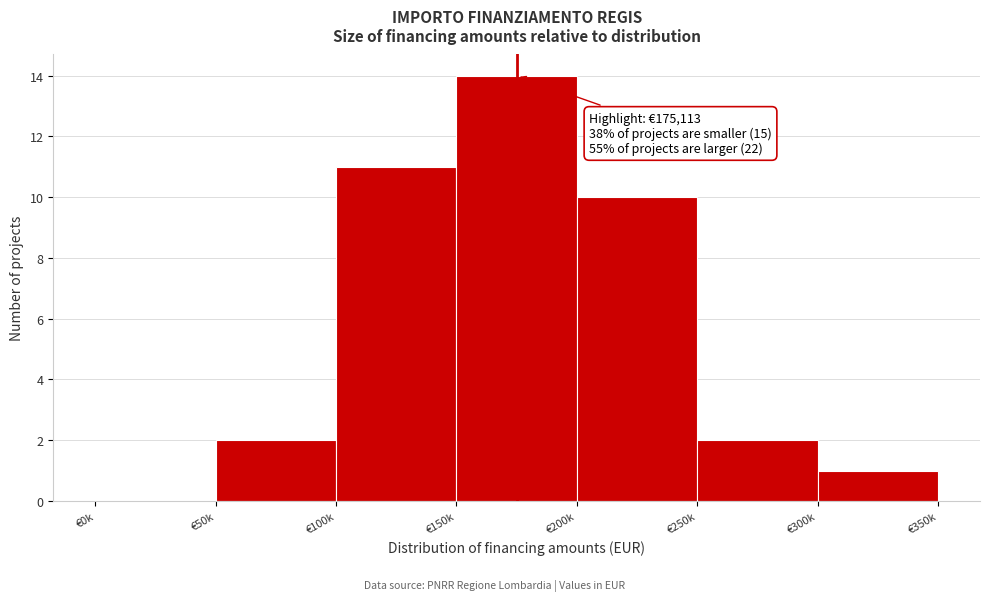

Reading left to right, transcribe all the data shown in this chart.

€0k=0	€50k=2	€100k=11	€150k=14	€200k=10	€250k=2	€300k=1